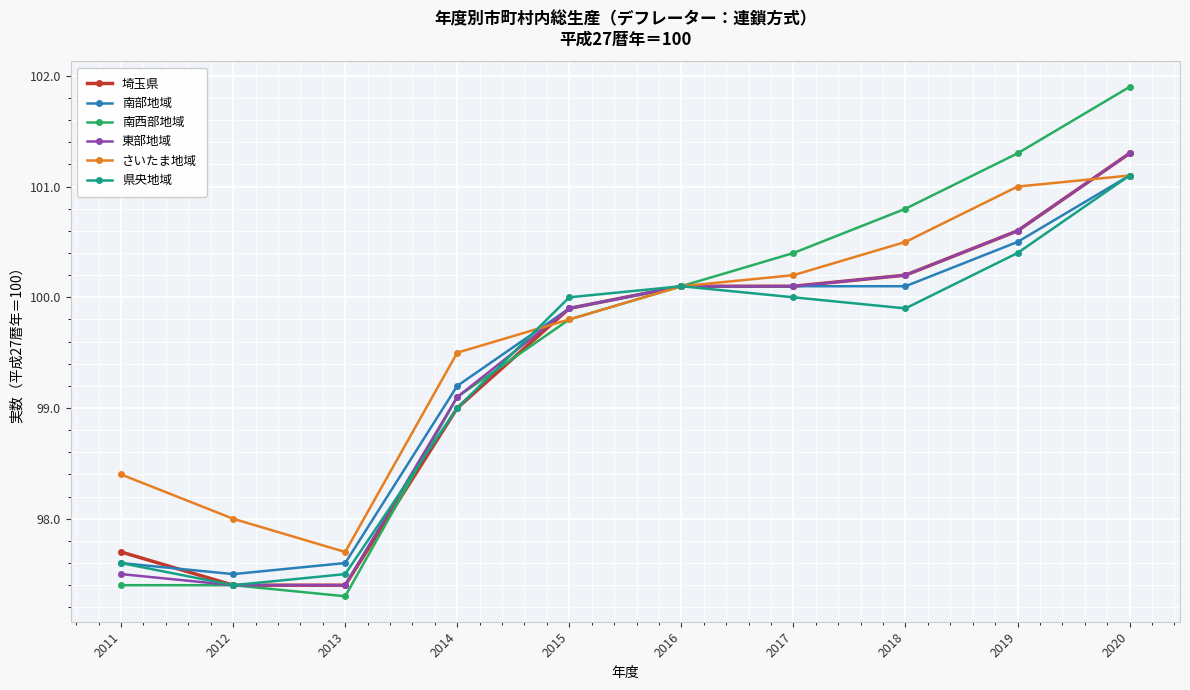

Where does the 南部地域 series first go above 100?

2016